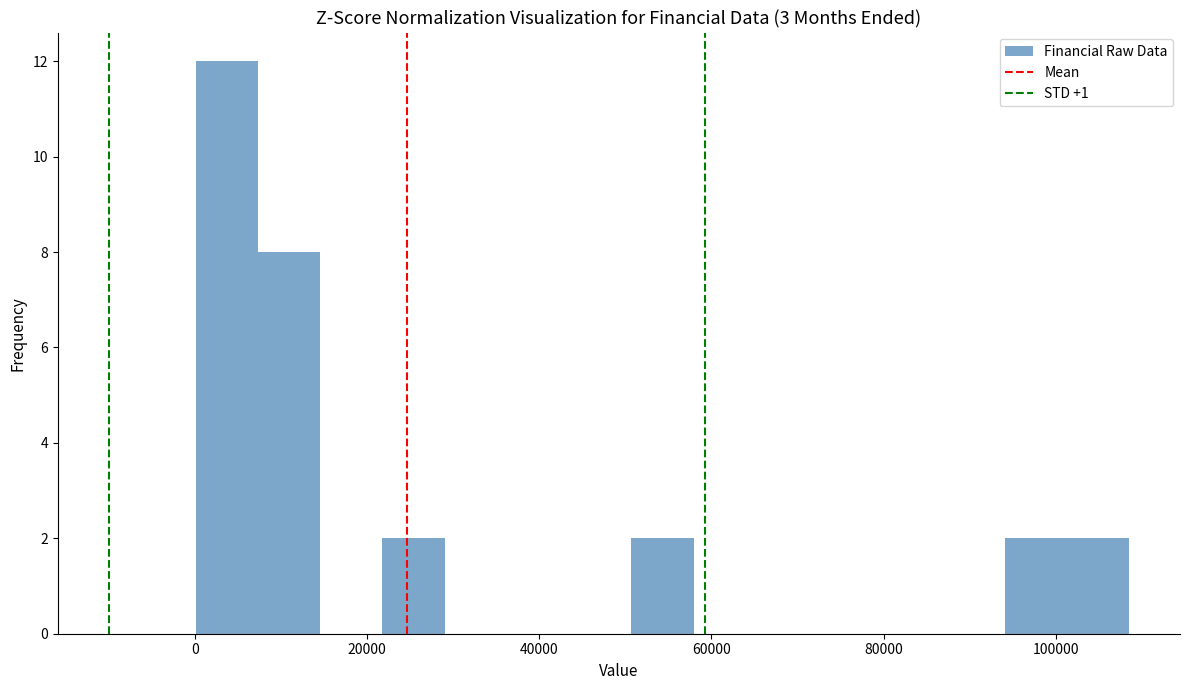

Around what value on the x-axis is the tallest bar? Give the approximate position of its centre, as read against the axis.

4000